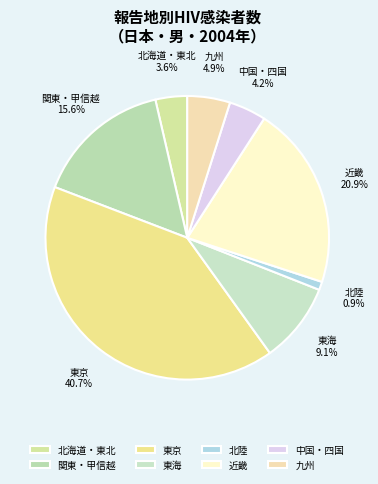

To the nearest percent, what is the difference between the 北海道・東北 and 北陸 slice percentages?

3%